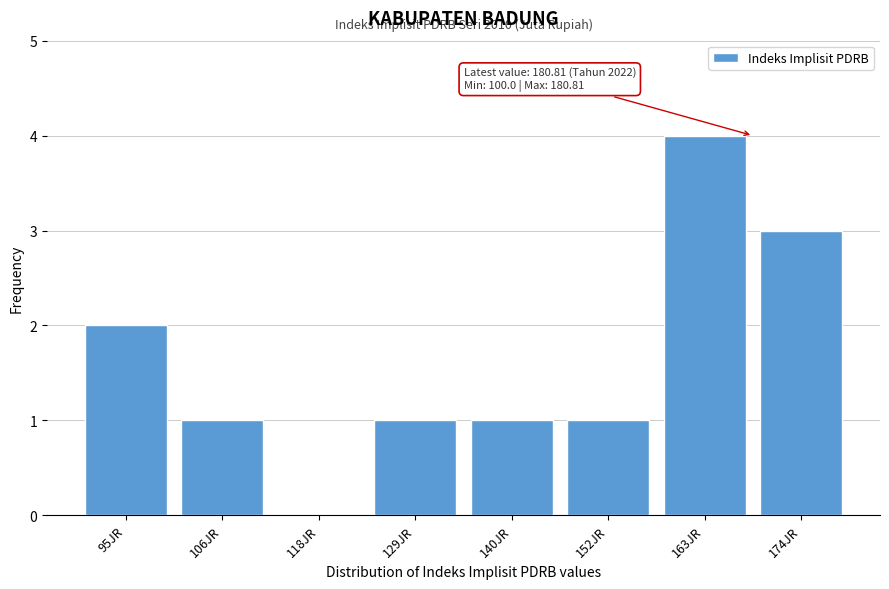

Reading right to left, what are all the values shown in this chart?

174JR=3	163JR=4	152JR=1	140JR=1	129JR=1	118JR=0	106JR=1	95JR=2